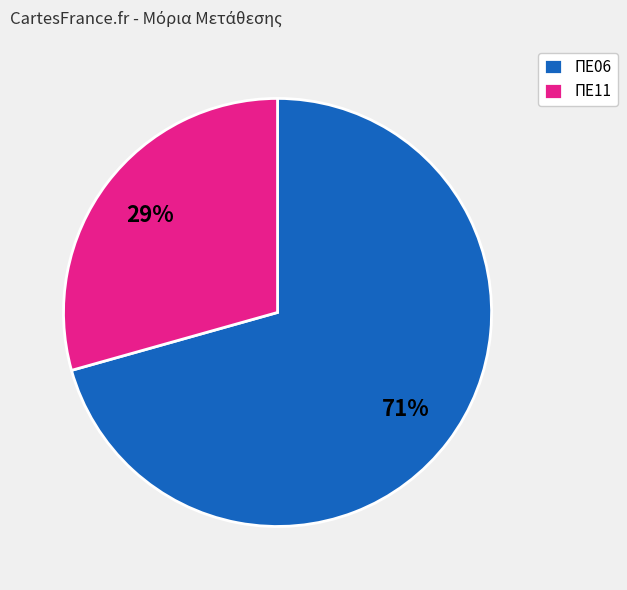

Rank the categories by value from highest to lowest.

ΠΕ06, ΠΕ11